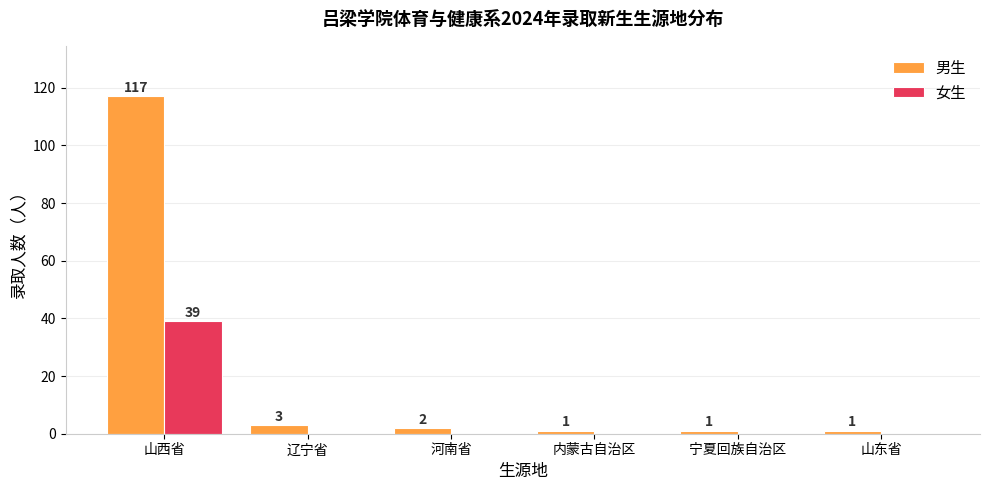

Where is 男生 nearest to the value 59?

辽宁省